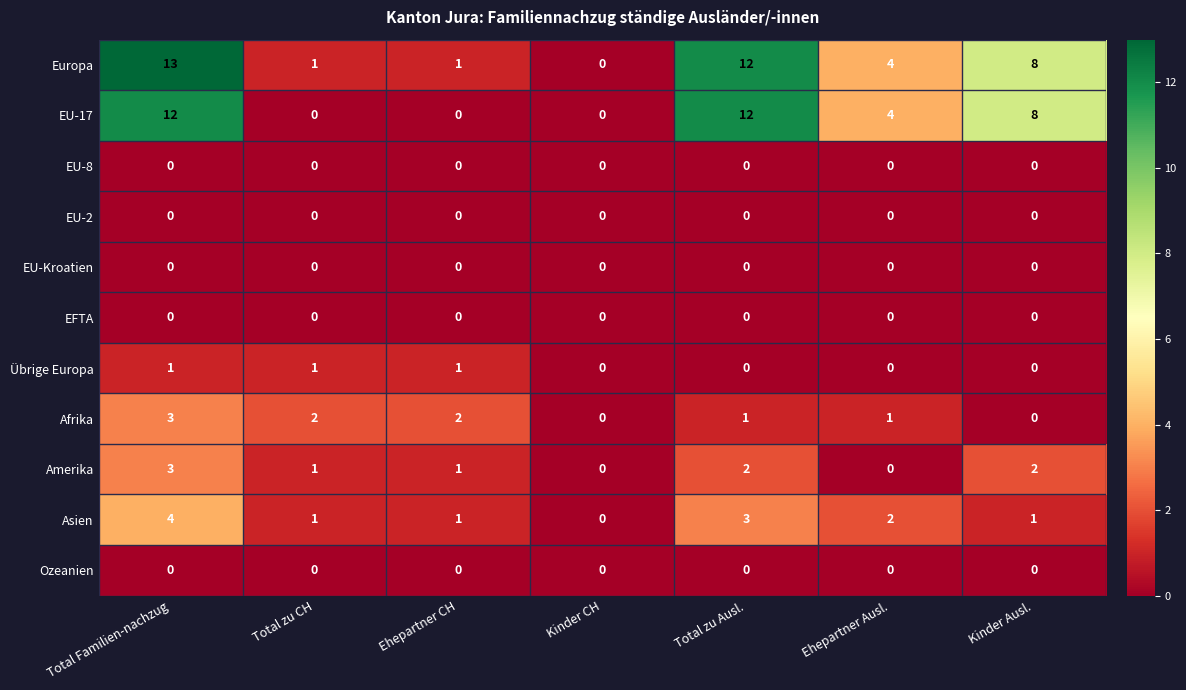

What value does the Europa series have at Kinder Ausl., to the nearest 10?

10